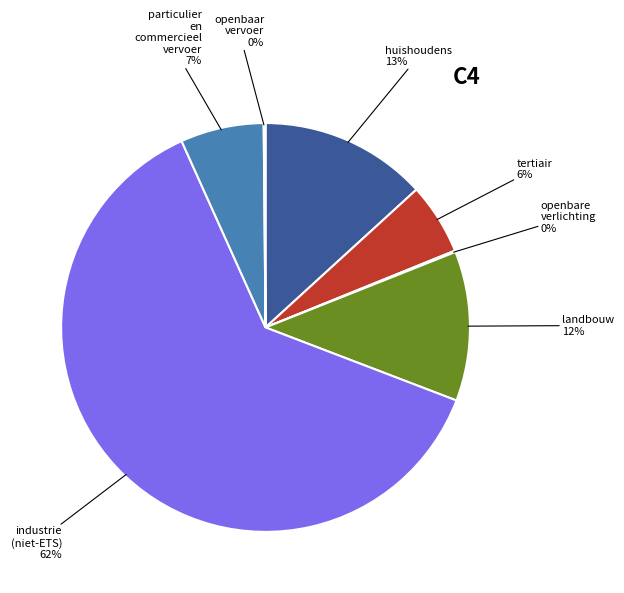

Do huishoudens and industrie (niet-ETS) together represent more than half of the pie?

Yes